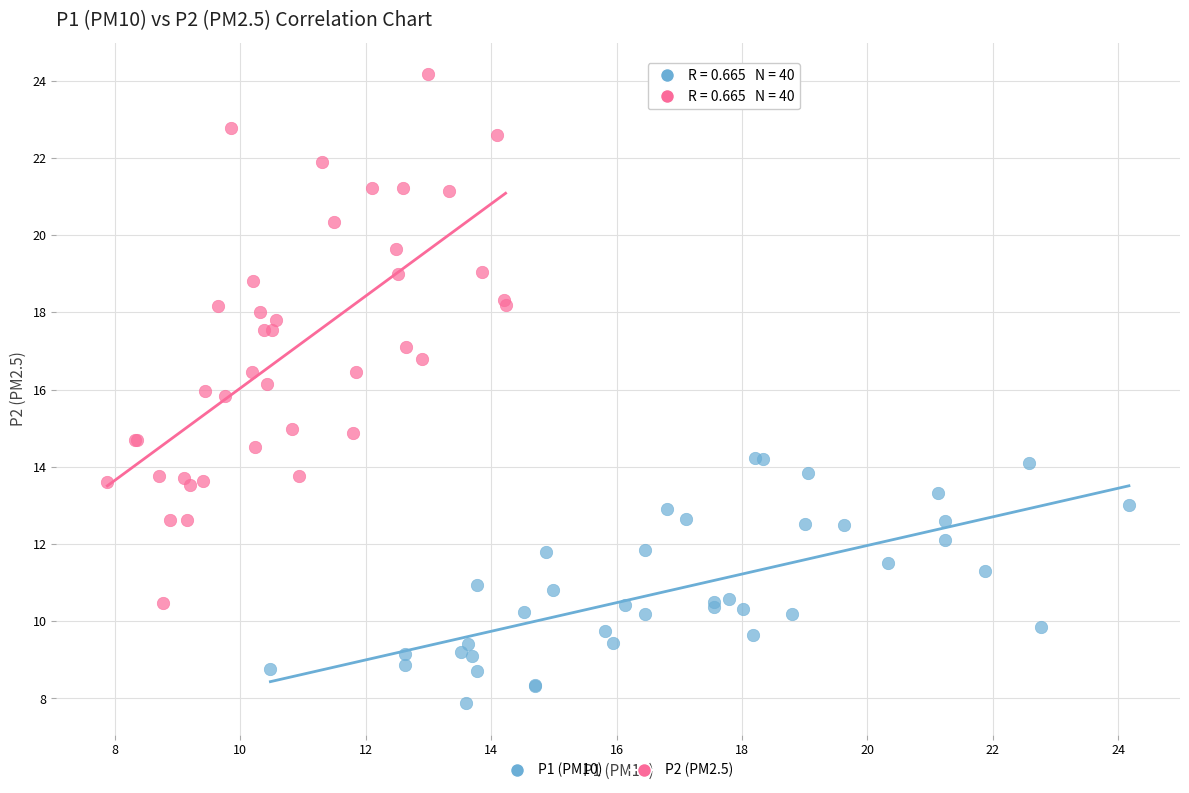

Which series has the widest spread of Y values?

P2 (PM2.5)